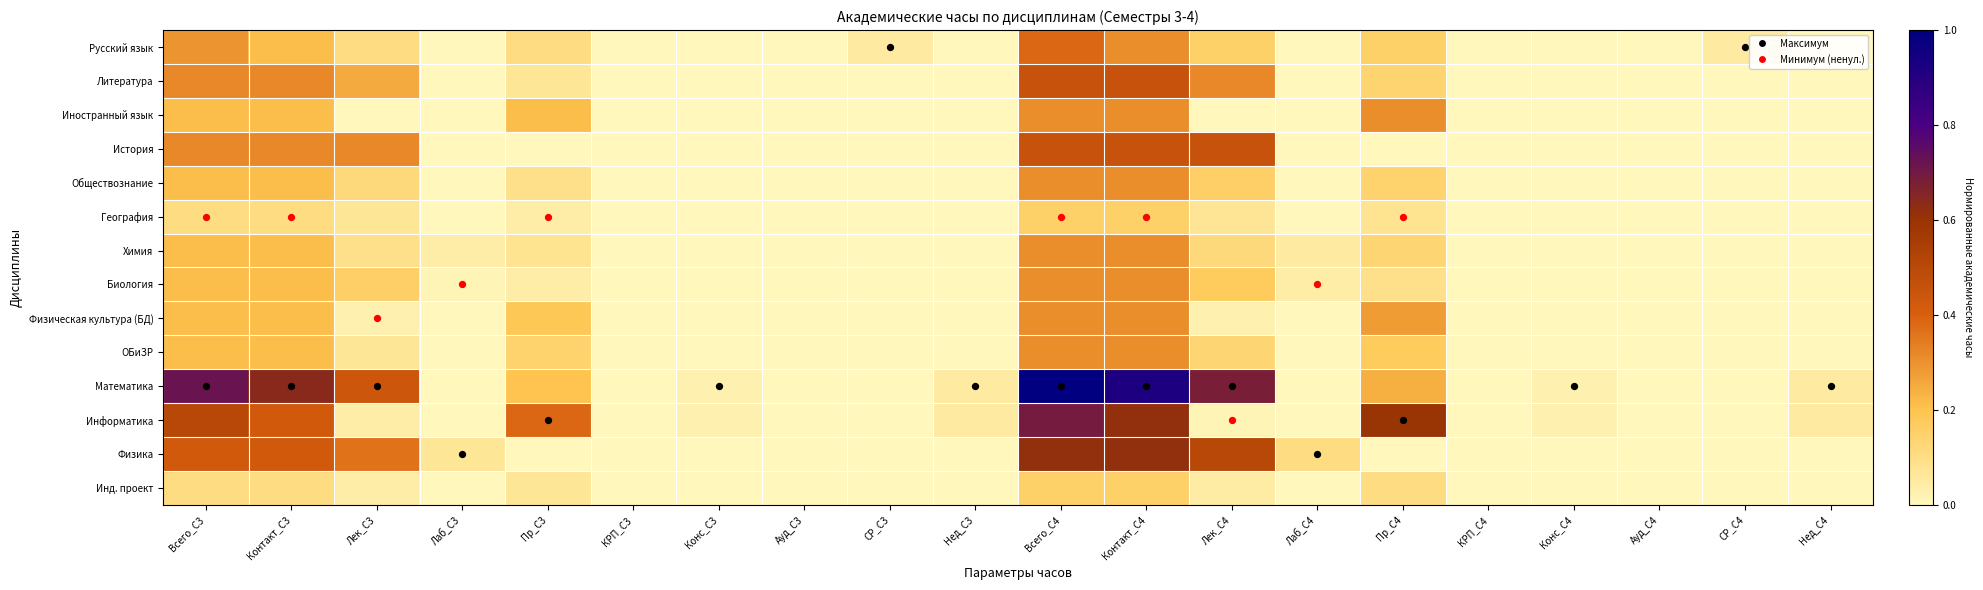

At how many categories does at least one series exceed 0?

16